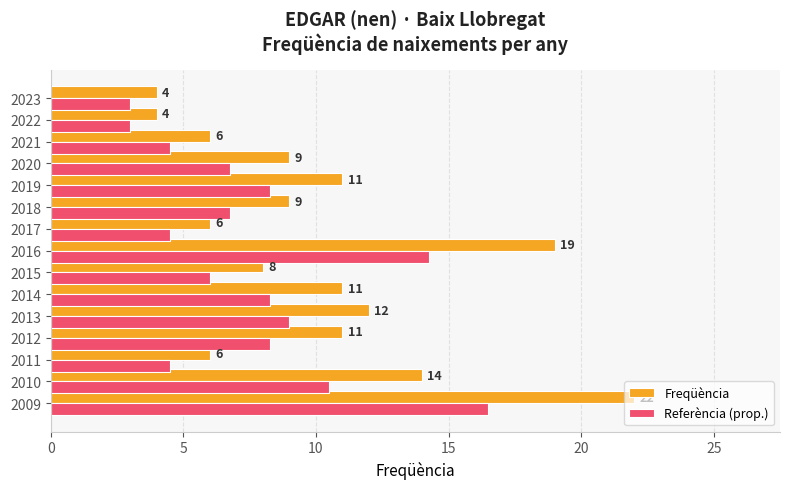

What is the minimum value shown in the chart?

3.0